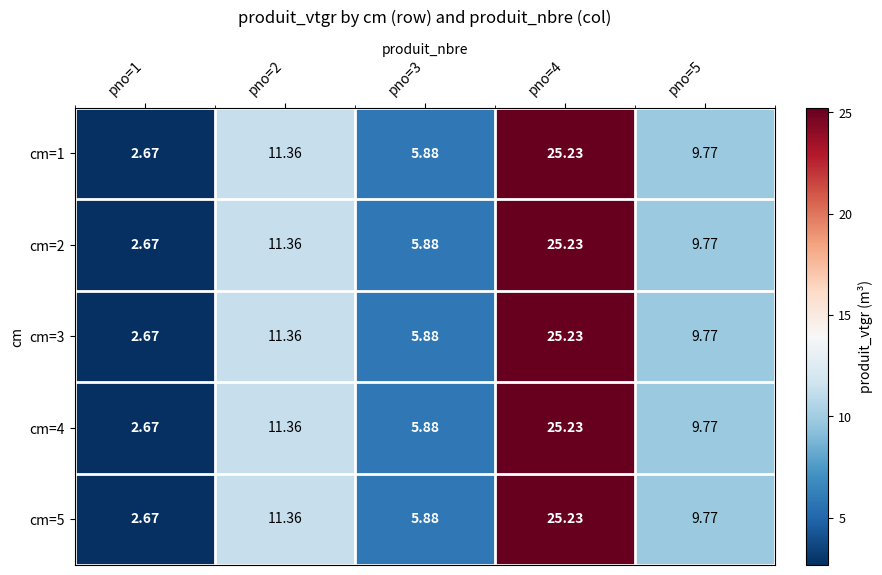

Is the value of cm=1 at pno=2 greater than the value of cm=3 at pno=4?

No